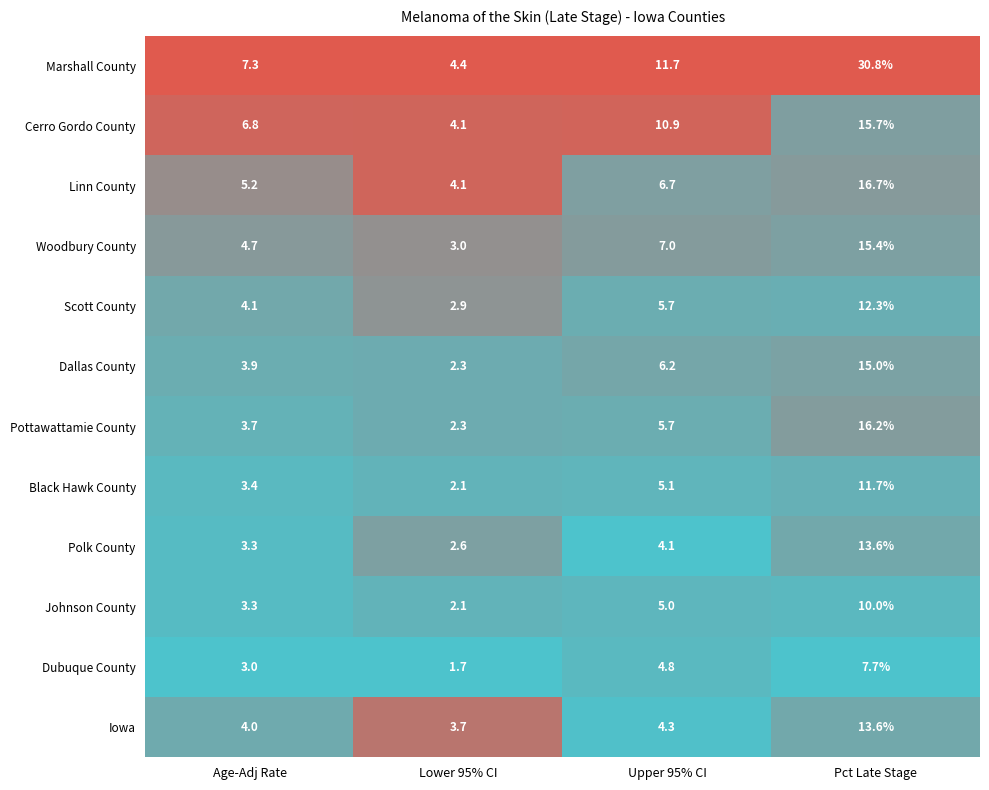

At which category is the sum across all series the highest?

Pct Late Stage